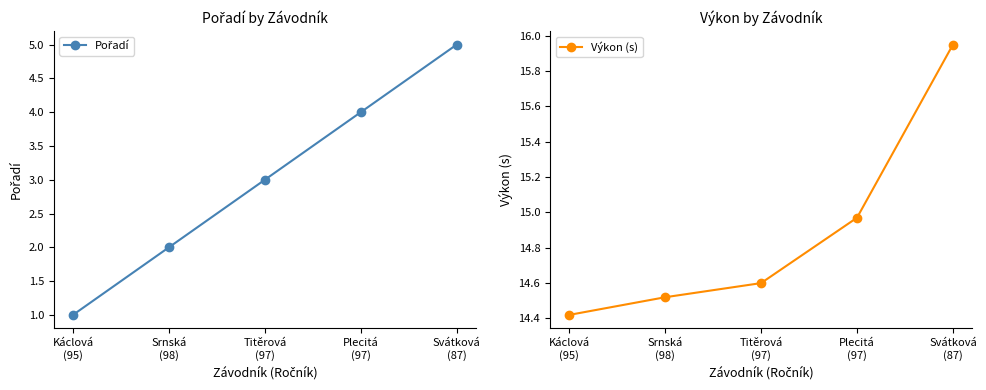

How many Pořadí values are between 2 and 4?

3